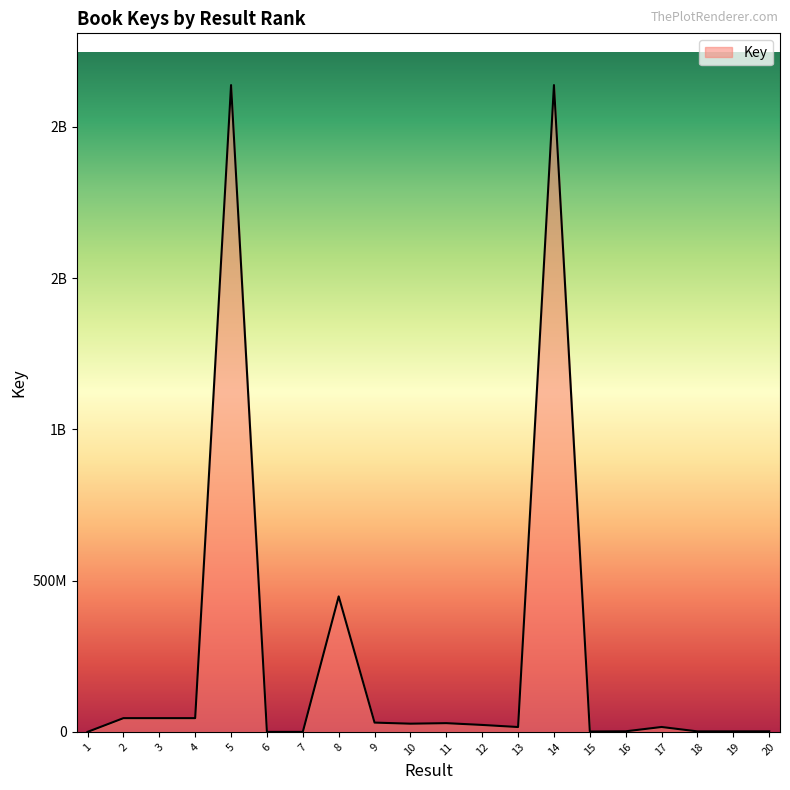

Reading left to right, extract all data points from this chart.

1=8108	2=45449411	3=45449308	4=45448760	5=2137681723	6=1381	7=1188	8=447776604	9=30728265	10=27156744	11=28897717	12=23019227	13=16087090	14=2137716709	15=1287741	16=1951890	17=16252536	18=1676276	19=1717975	20=1859208